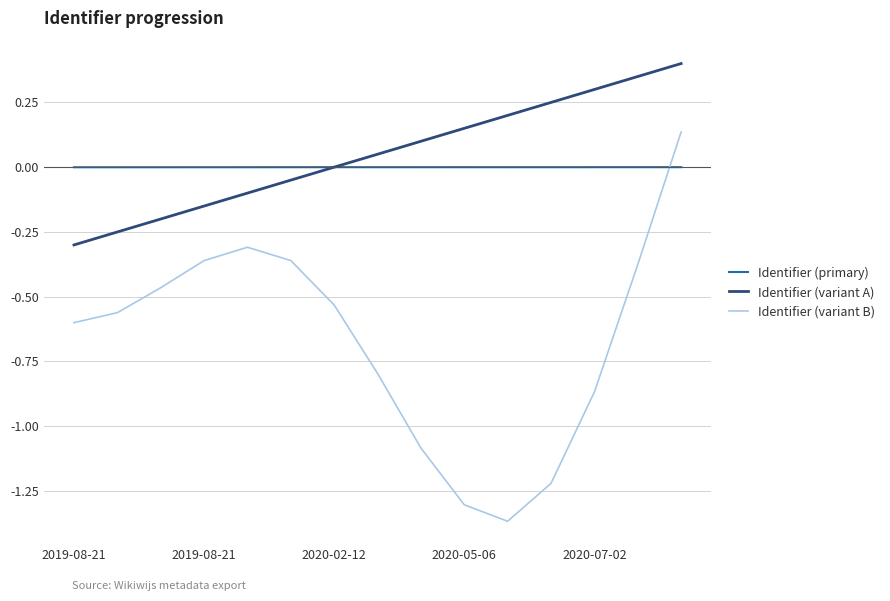

Rank the series by their maximum value, from highest to lowest.

Identifier (variant A), Identifier (variant B), Identifier (primary)